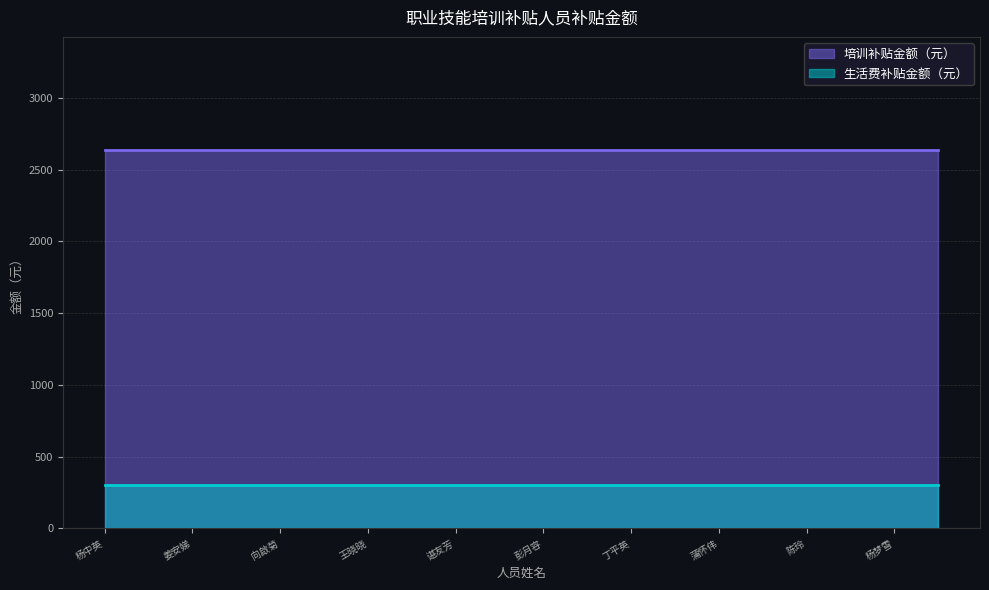

What position from the left is 陈玲?

17